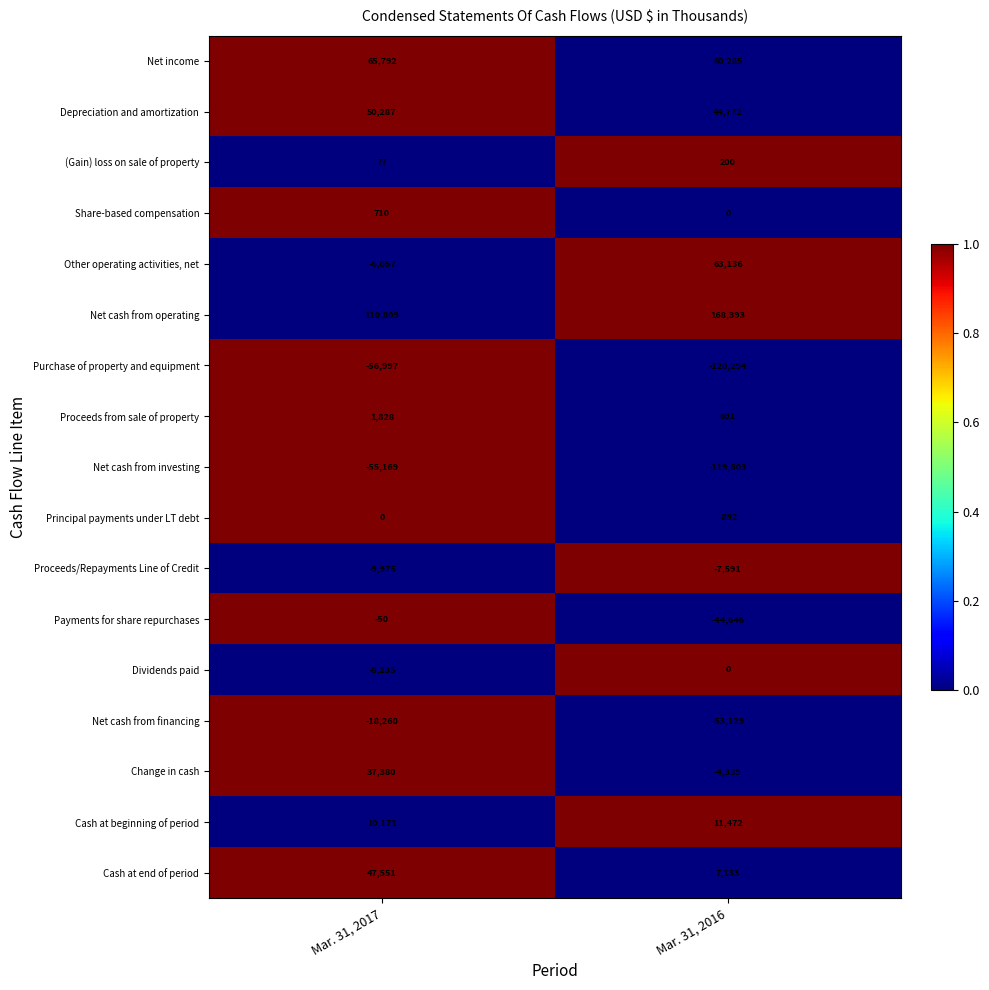

Rank the categories by Proceeds from sale of property value from highest to lowest.

Mar. 31, 2017, Mar. 31, 2016